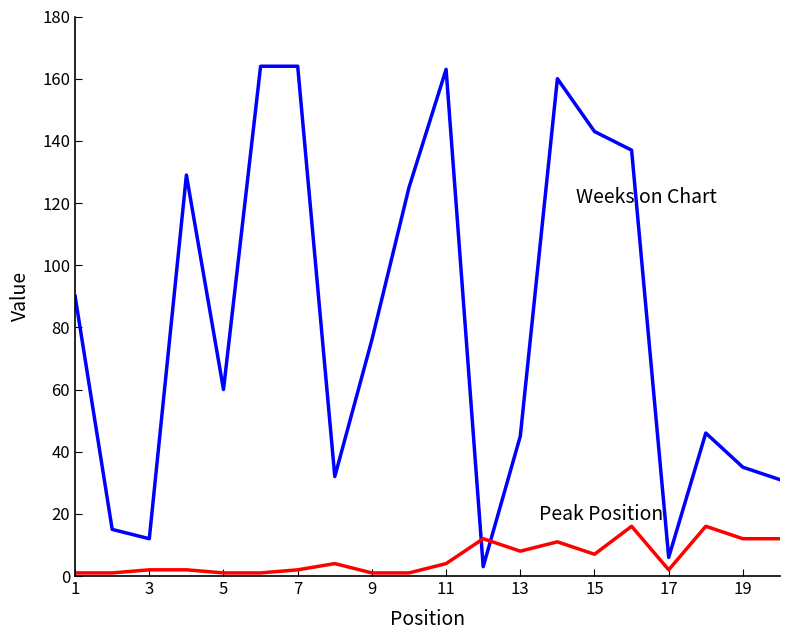

What is the greatest value displayed?

164